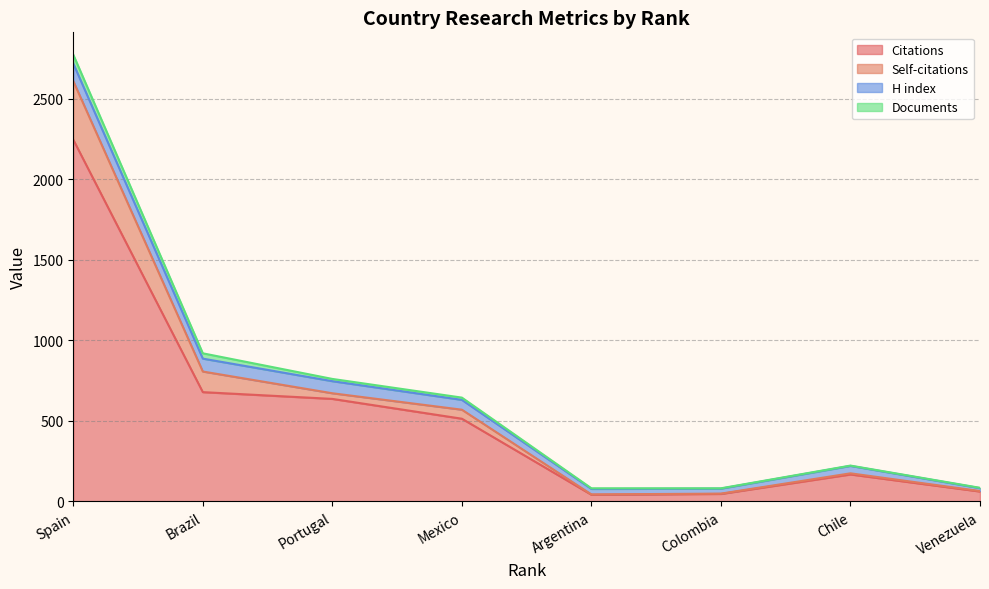

How many interior local peaks does the Citations series have?

1